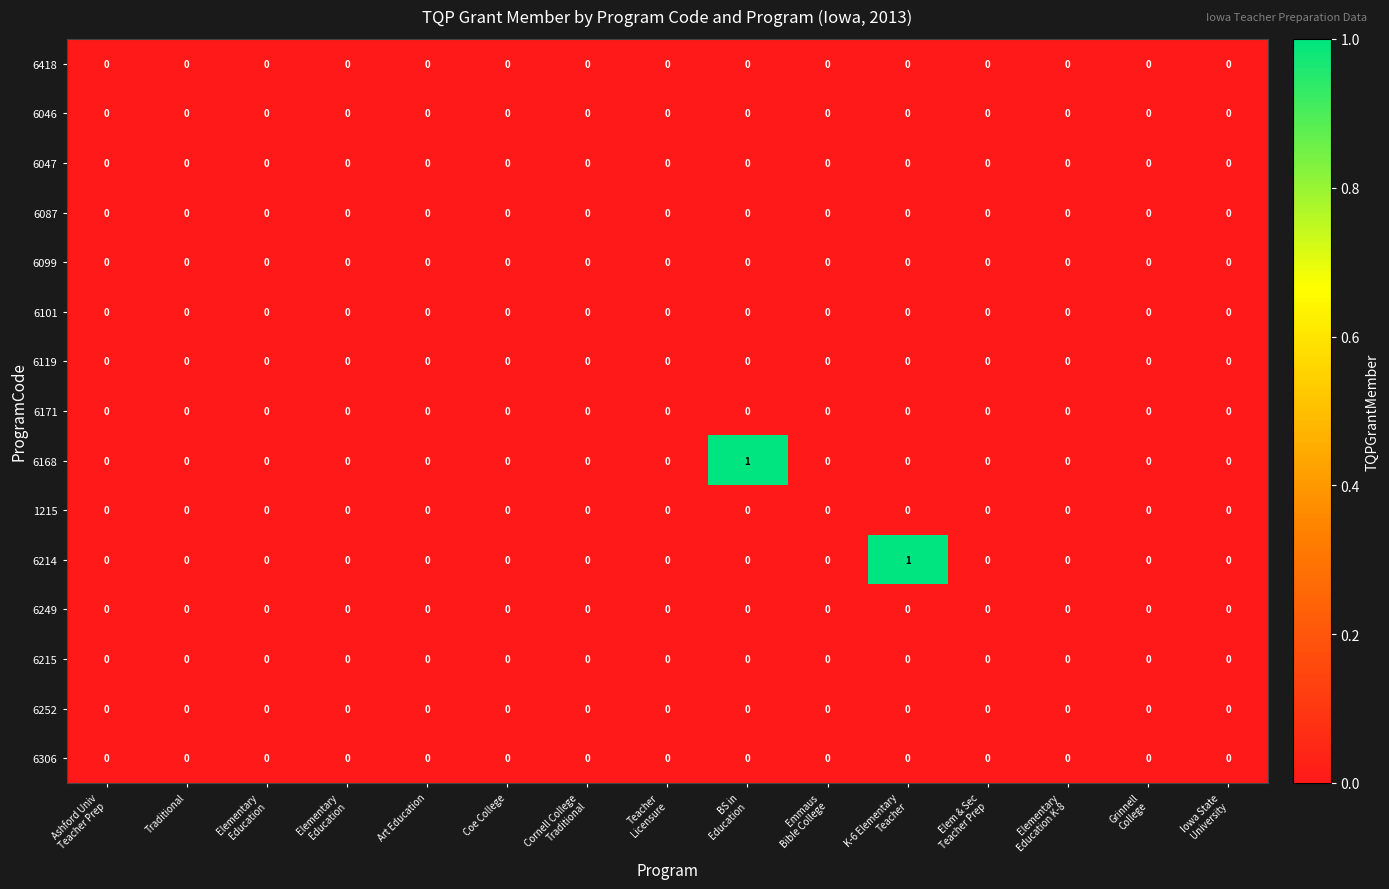

How many data points does each series have?

15